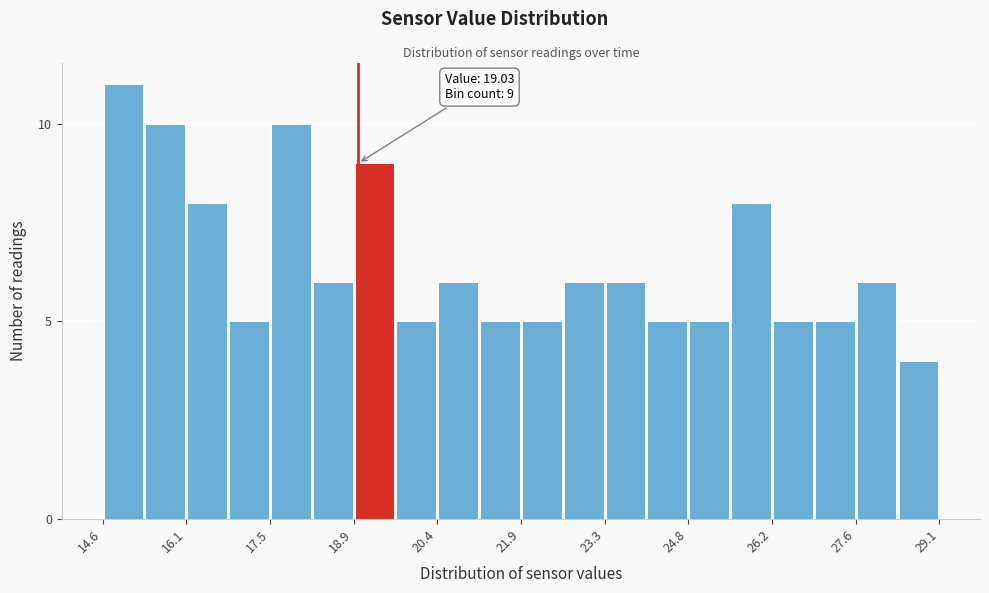

Read against the x-axis, roughly where is the centre of the tallest bar?

15.0